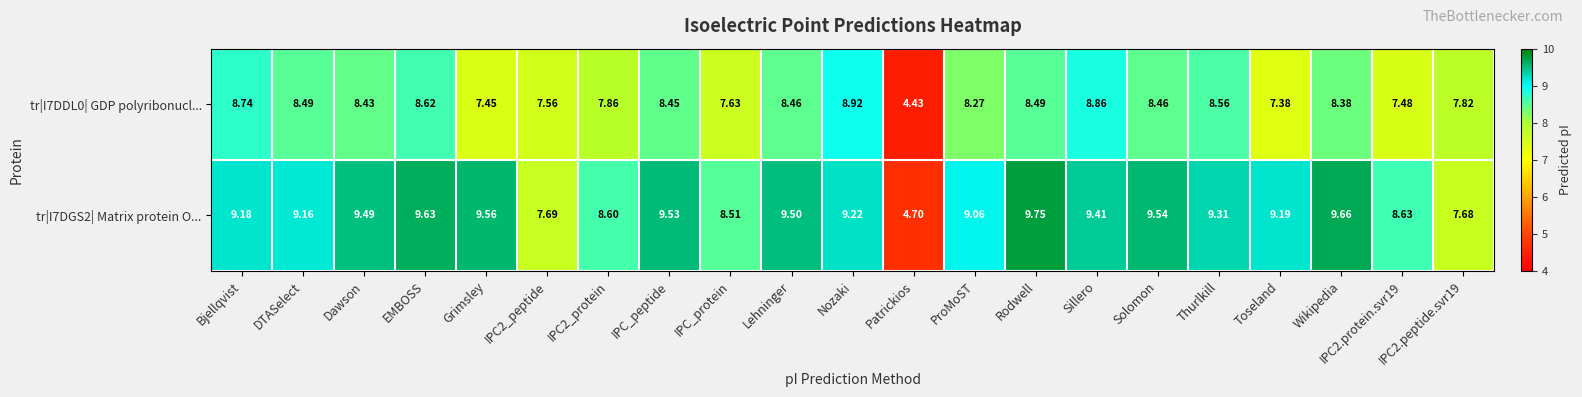

Which series changed the most between Grimsley and Thurlkill?

tr|I7DDL0| GDP polyribonucl...